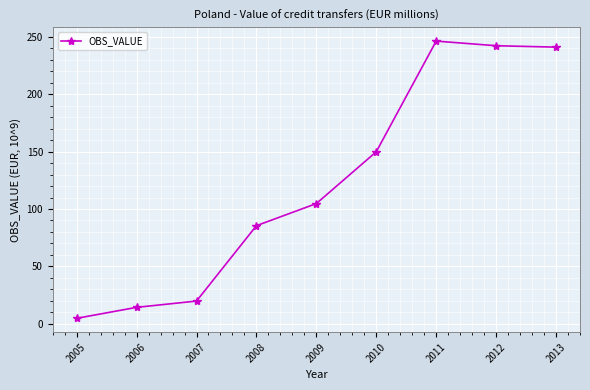

What is the ratio of the value at 2009 to the value at 2007?

5.3